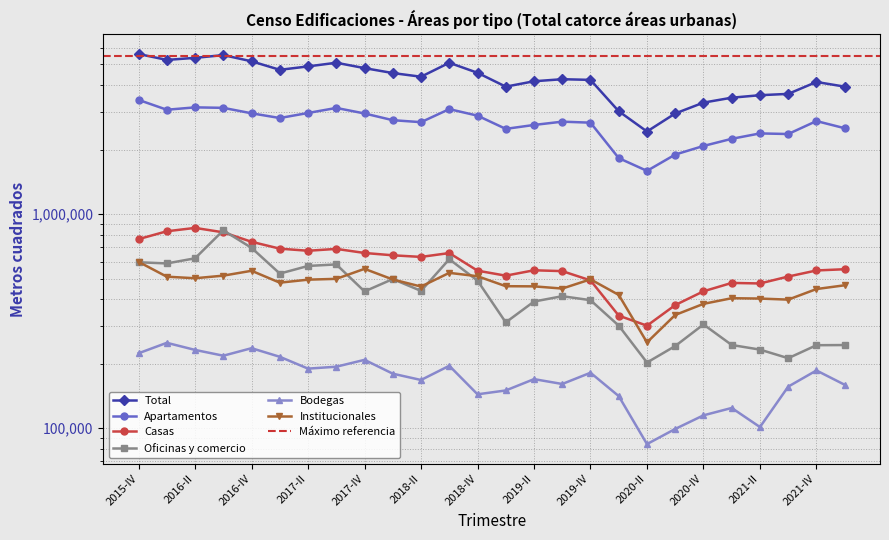

Reading left to right, list all the values displayed in this chart.

Total: 5597939.4	5253021.9	5369963.1	5531787.4	5175095.8	4721800.2	4898053.0	5095210.5	4809048.8	4560141.0	4383565.7	5093811.5	4572894.2	3939326.8	4174955.5	4267983.6	4237222.6	3023499.4	2431453.4	2952355.9	3317988.9	3498144.8	3593249.9	3644645.8	4142686.8	3940505.9
Apartamentos: 3416097.2	3073079.8	3152826.9	3136367.7	2957533.4	2811227.3	2967902.0	3133412.7	2952153.0	2746460.6	2688428.4	3093458.7	2883461.7	2501405.6	2609124.2	2703347.2	2673794.8	1826397.1	1592079.6	1897613.4	2081509.4	2247753.7	2382072.5	2366814.6	2720766.0	2518956.9
Casas: 764015.7	831356.3	862001.0	821956.9	742335.5	689541.3	674056.4	687813.1	658201.7	641962.8	630946.6	657648.7	544104.2	515621.6	546416.3	541524.9	490137.5	335491.1	301063.4	375790.1	435857.7	476929.0	474174.0	510834.0	545370.5	552662.6
Oficinas y comercio: 595695.1	588162.9	621592.3	839719.6	695425.2	527345.6	572446.0	582020.4	435231.8	497140.5	437678.6	615631.1	488857.7	311905.8	390358.2	413456.1	396155.2	301233.7	202523.2	241870.9	305112.8	244618.0	232766.8	212196.6	244026.9	244462.3
Bodegas: 223779.3	250408.3	231974.4	217974.2	236334.4	215423.0	189699.5	193633.6	208493.1	179652.3	167873.7	195606.8	143916.6	149979.4	169437.0	160800.5	181474.2	141136.9	84224.0	99132.6	114767.6	124240.8	101176.0	156294.5	185985.3	159430.5
Institucionales: 598352.2	510014.6	501568.5	515769.1	543467.3	478263.1	493949.2	498330.6	554969.1	494924.9	458638.4	531466.2	512554.0	460414.5	459619.6	448854.9	495661.0	419240.7	251563.0	337949.0	380741.4	404603.4	403060.6	398506.1	446538.1	464993.5